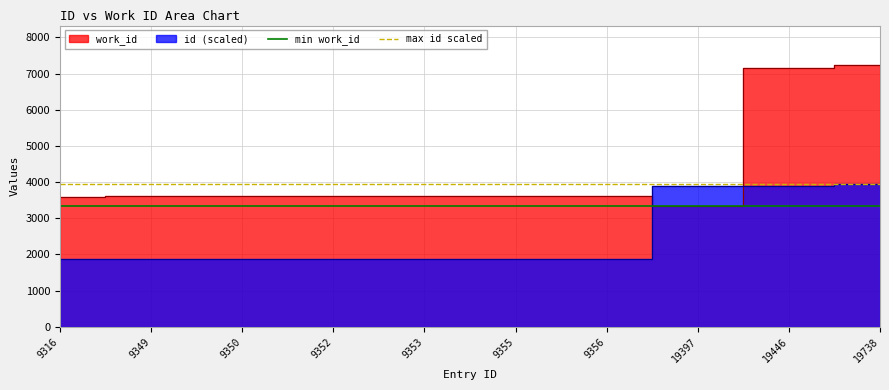

At how many categories does at least one series exceed 3531?

10